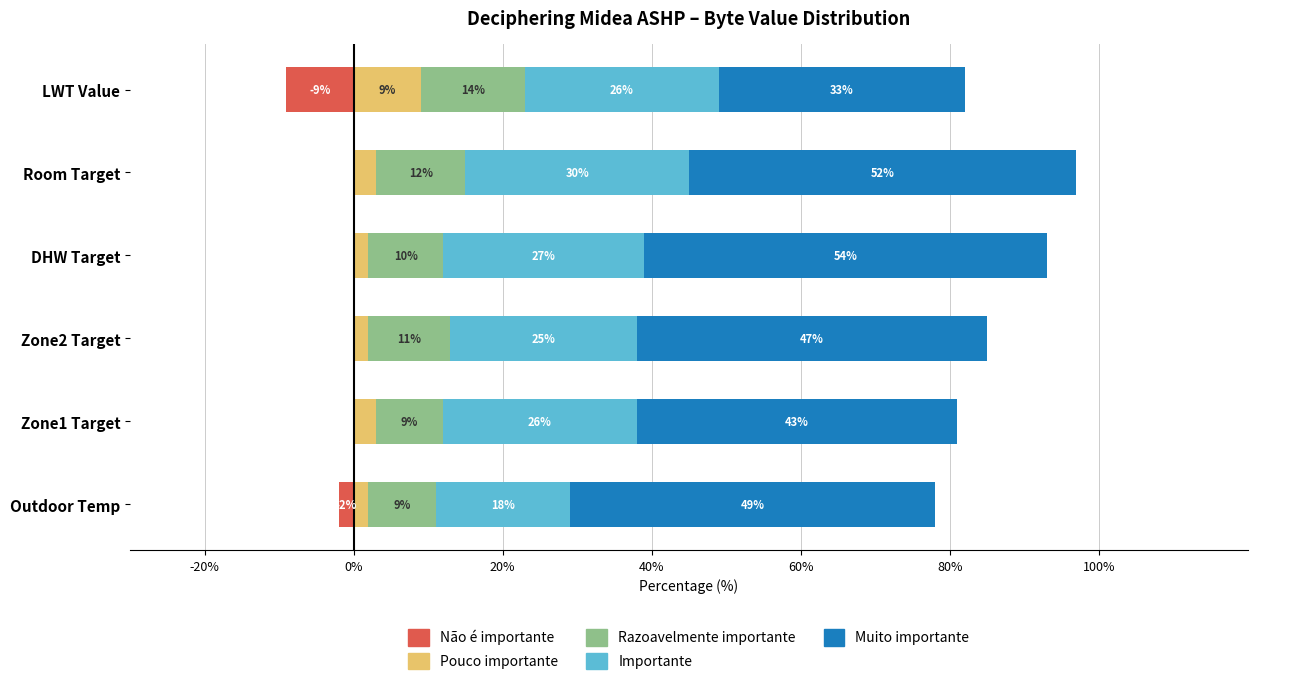

The value of Importante at Zone1 Target is 37. True or false?

False